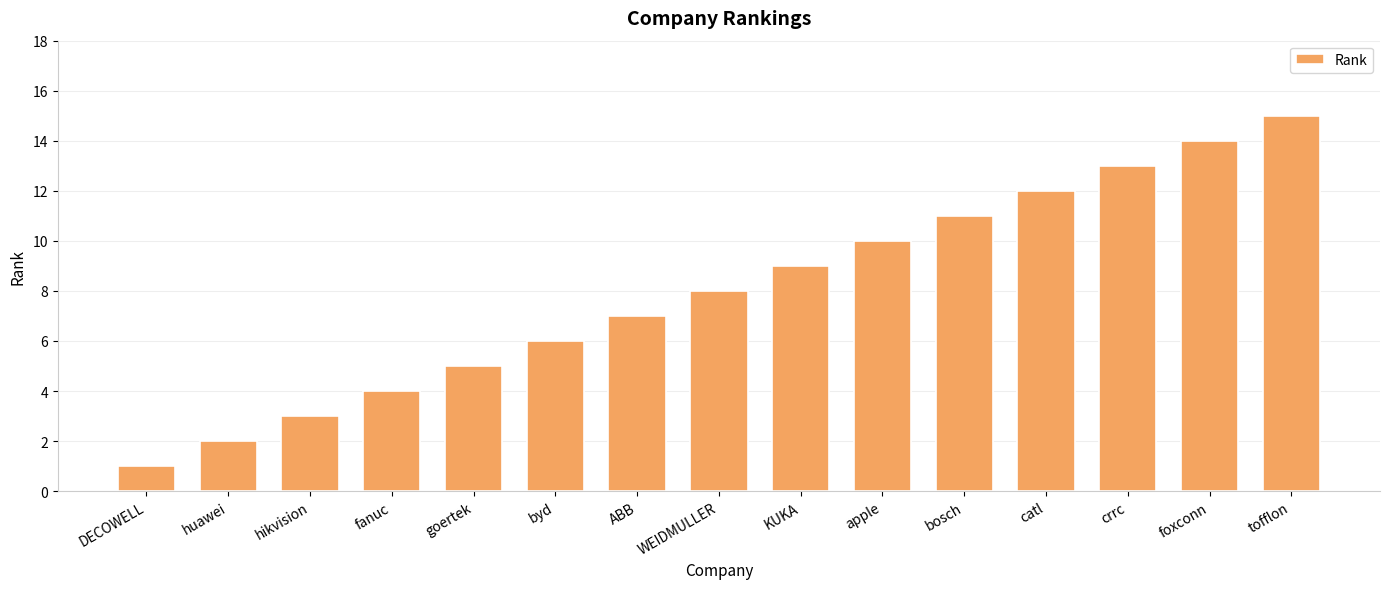

How many categories are shown in the chart?

15